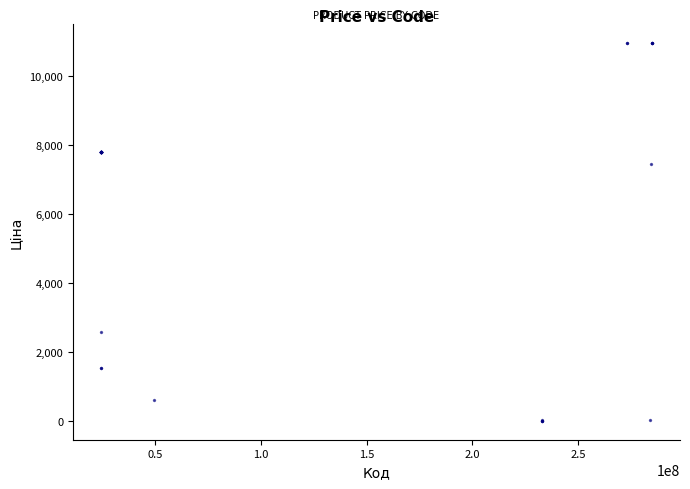

What Y value in the scatter plot is closest to 5483?

7436.2